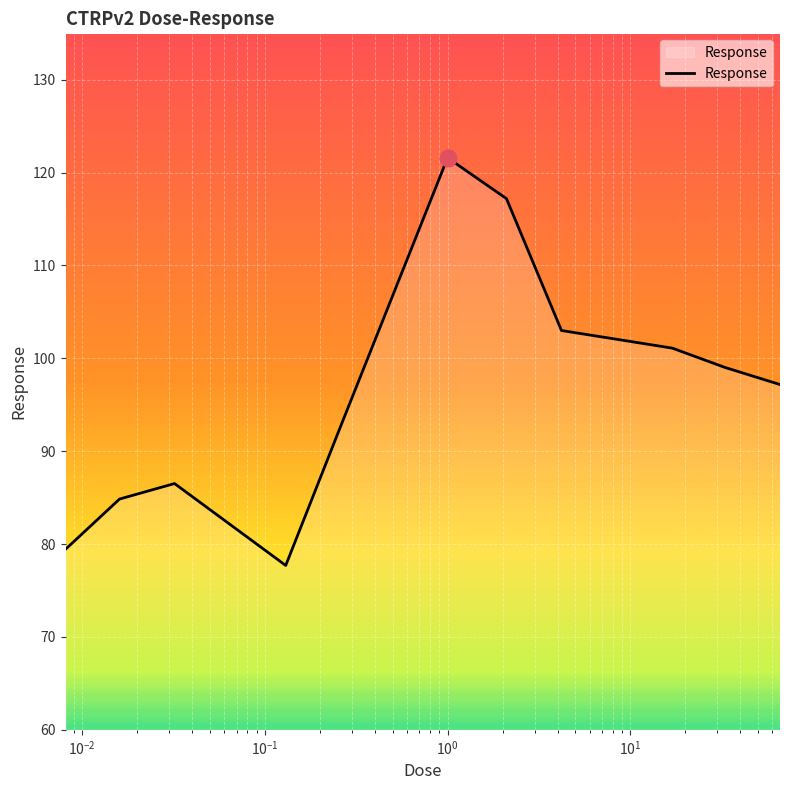

What is the difference between the maximum and minimum values?

43.9